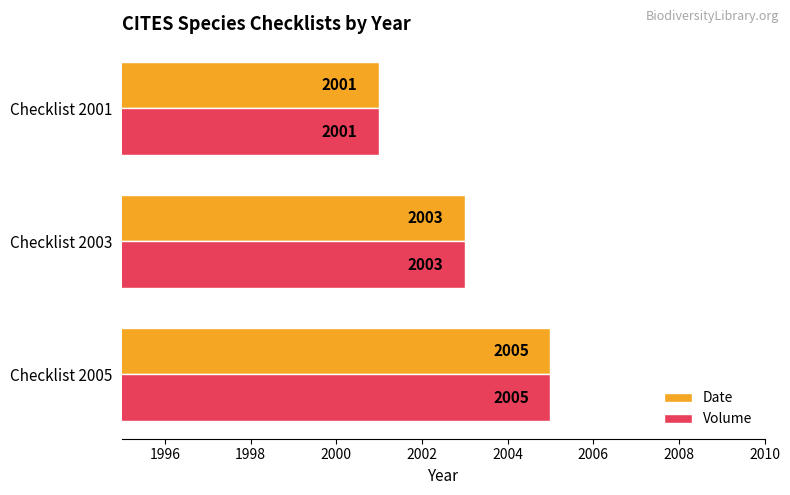

What is the difference between the Volume values at Checklist 2005 and Checklist 2001?

4